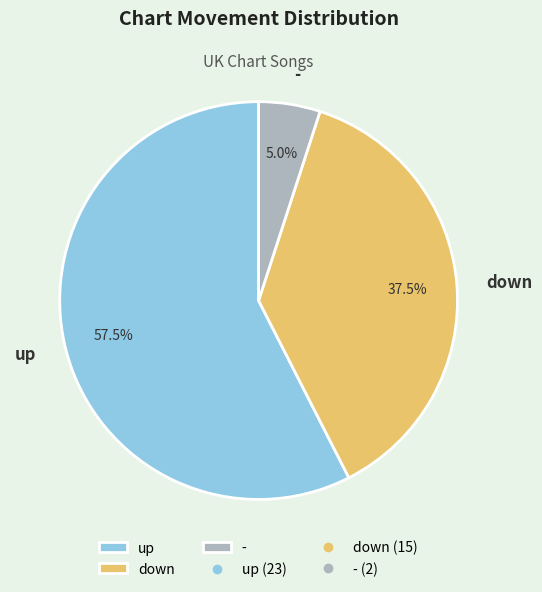

Between down and up, which is larger?

up